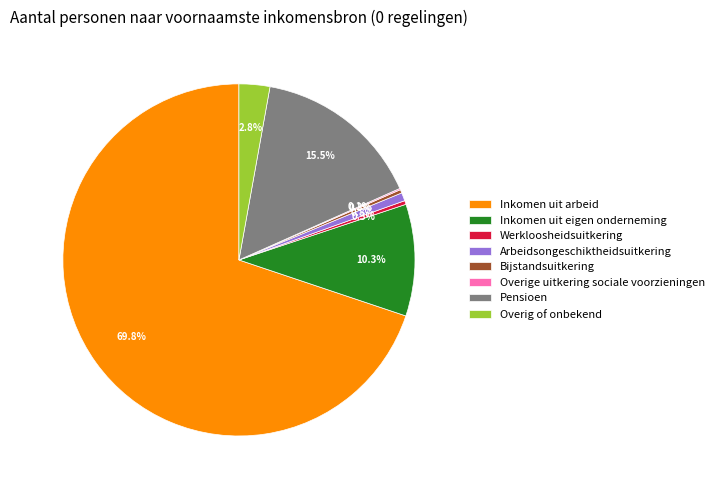

Approximately how many times larger is the value at Pensioen compared to Werkloosheidsuitkering?

44.9